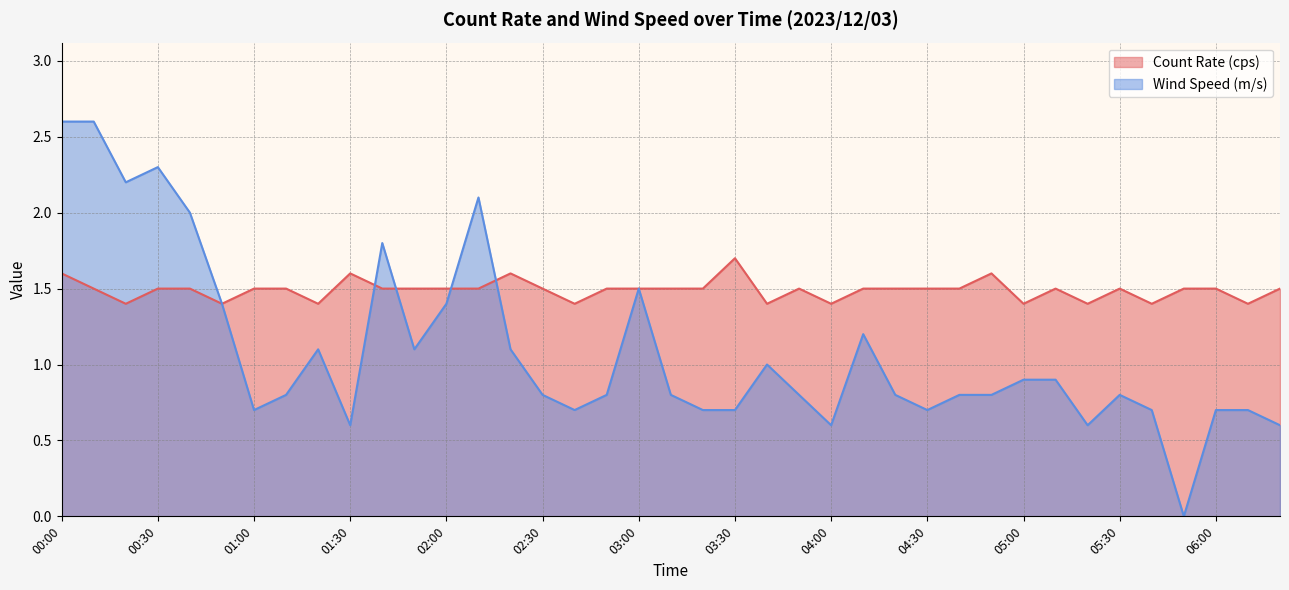

Which label corresponds to the largest value in the chart?

00:00